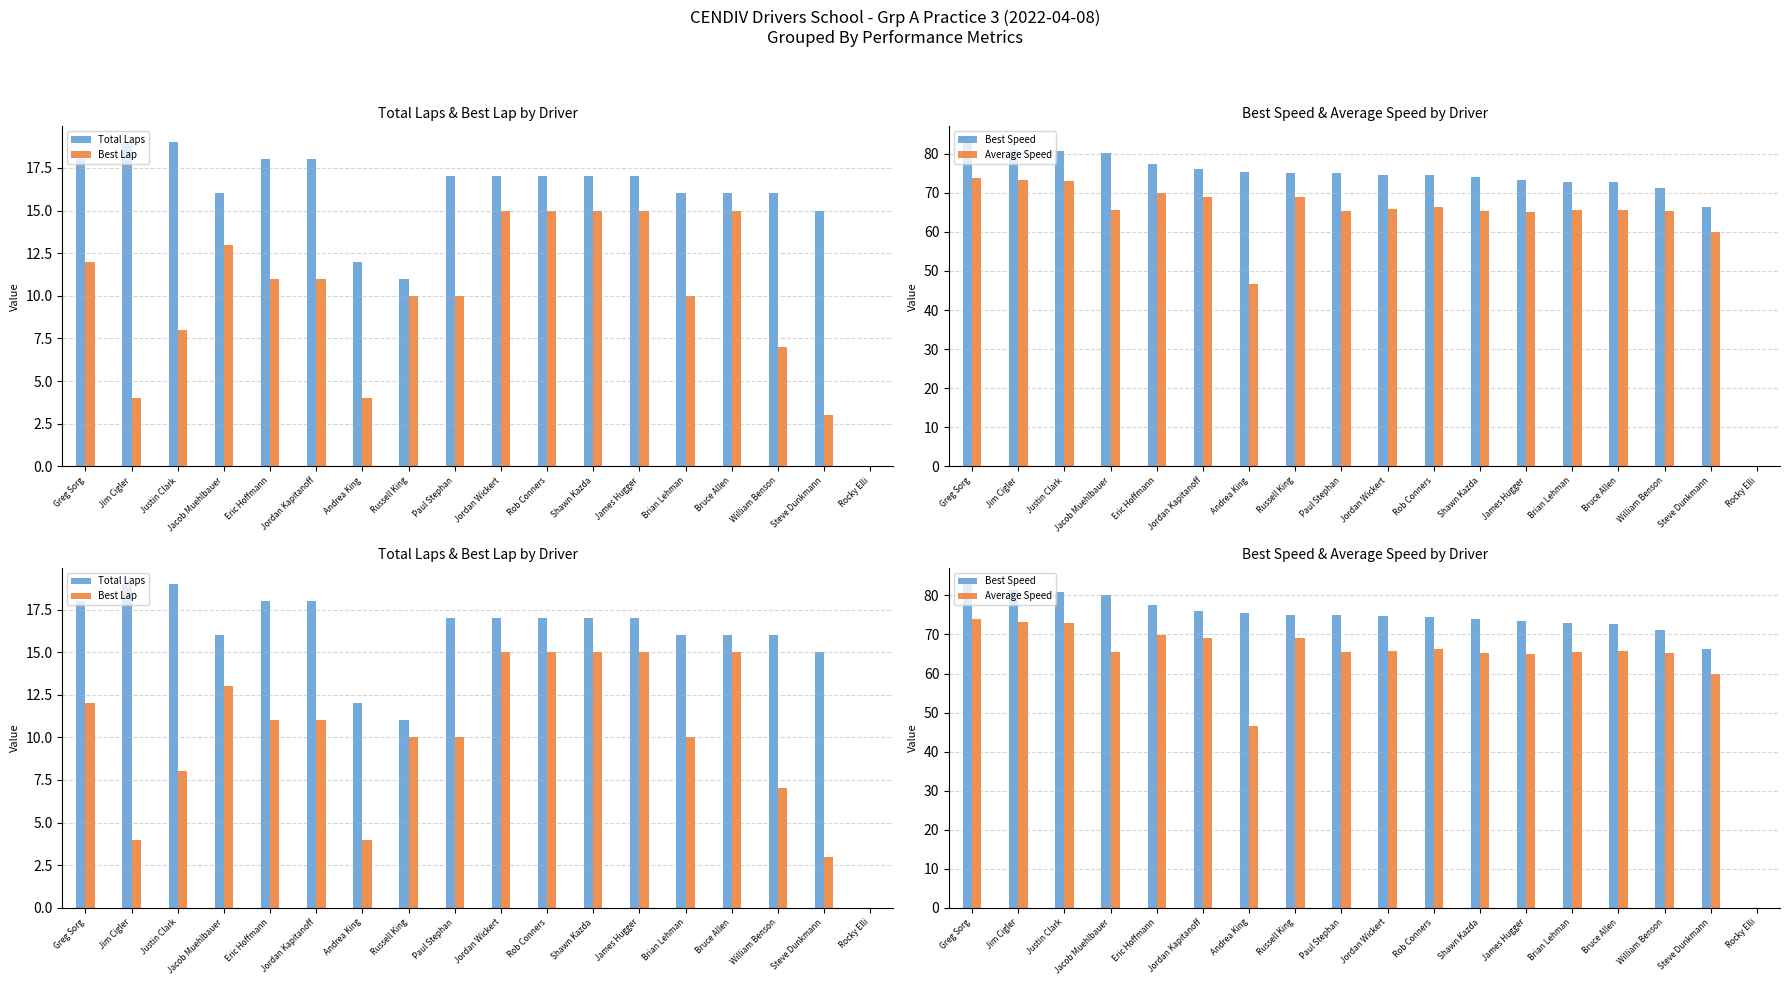

Where does the Total Laps series first go above 17?

Greg Sorg